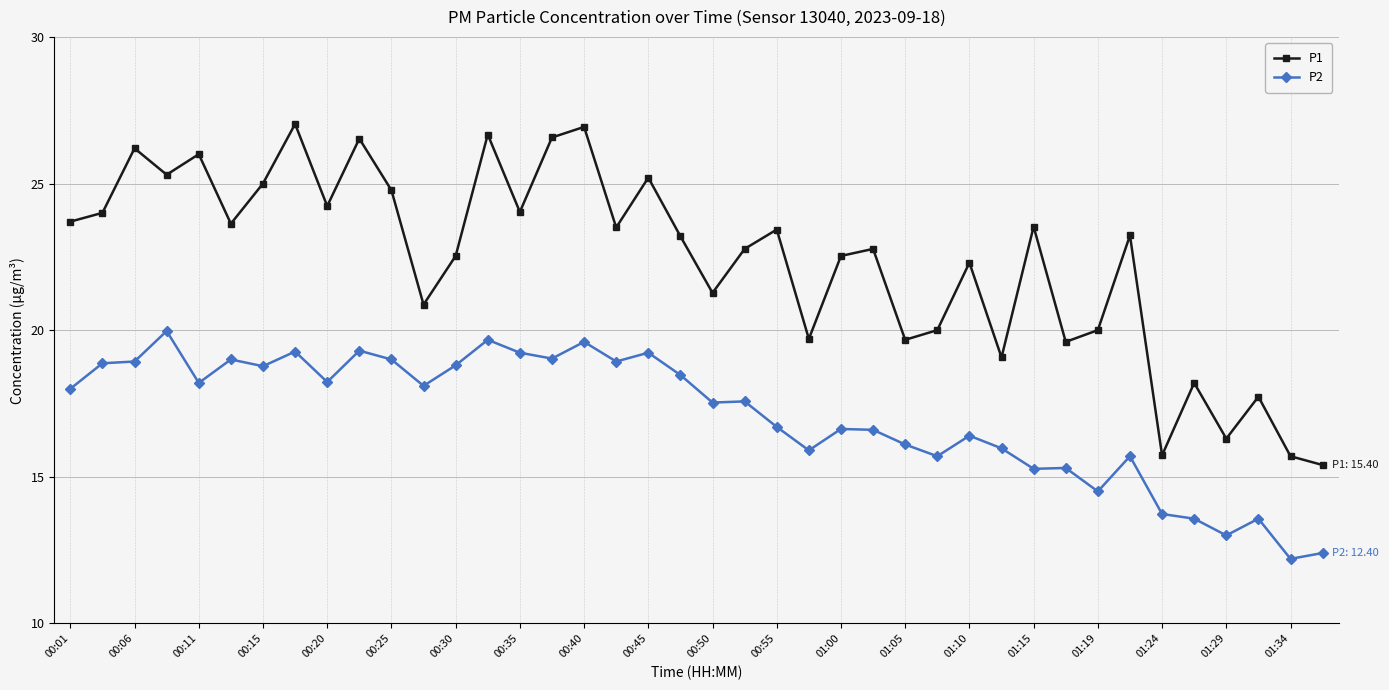

True or false: P2 and P1 intersect in this chart.

False